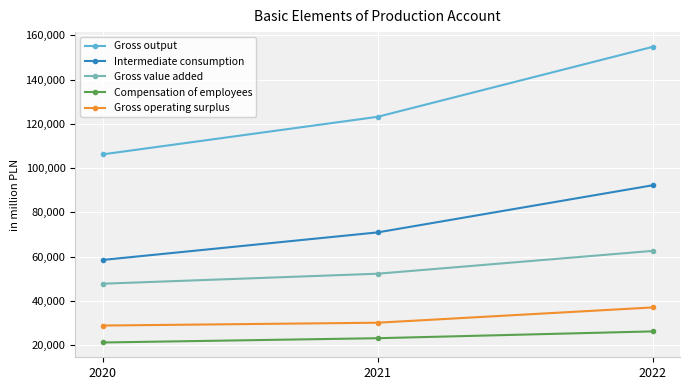

At how many categories does at least one series exceed 90437?

3